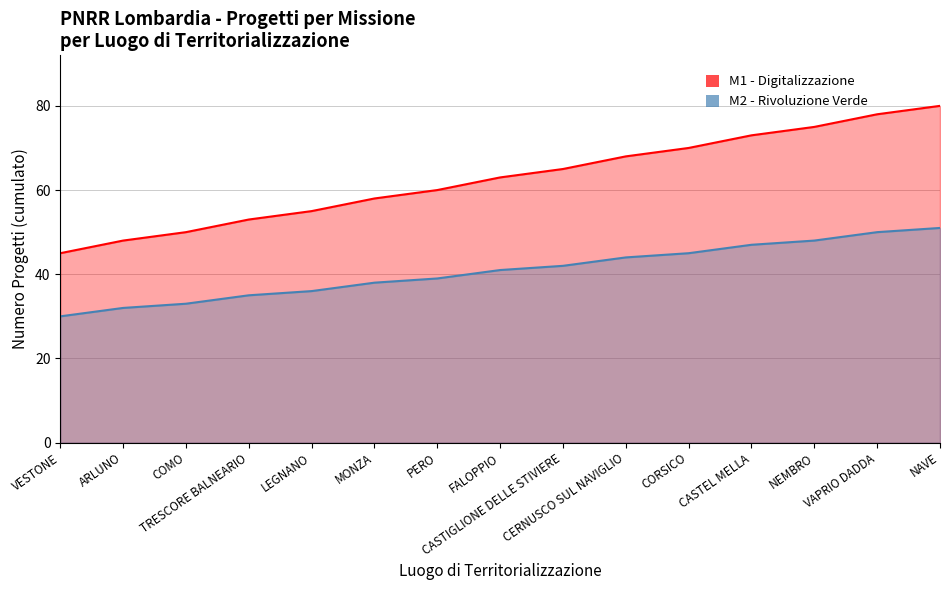

List the labels in order of M2 - Rivoluzione Verde value, largest first.

NAVE, VAPRIO DADDA, NEMBRO, CASTEL MELLA, CORSICO, CERNUSCO SUL NAVIGLIO, CASTIGLIONE DELLE STIVIERE, FALOPPIO, PERO, MONZA, LEGNANO, TRESCORE BALNEARIO, COMO, ARLUNO, VESTONE